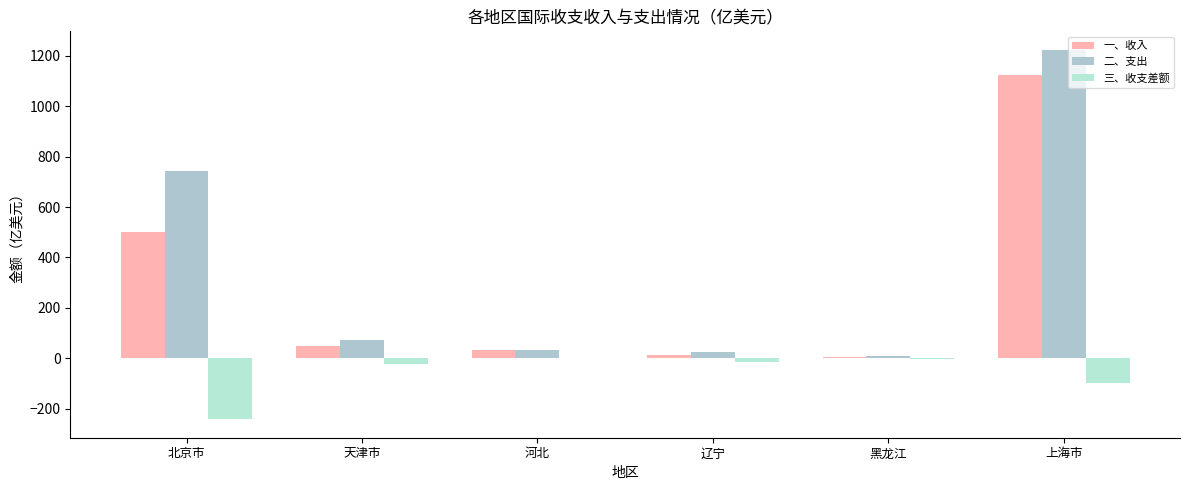

At which label is 二、支出 closest to 615?

北京市